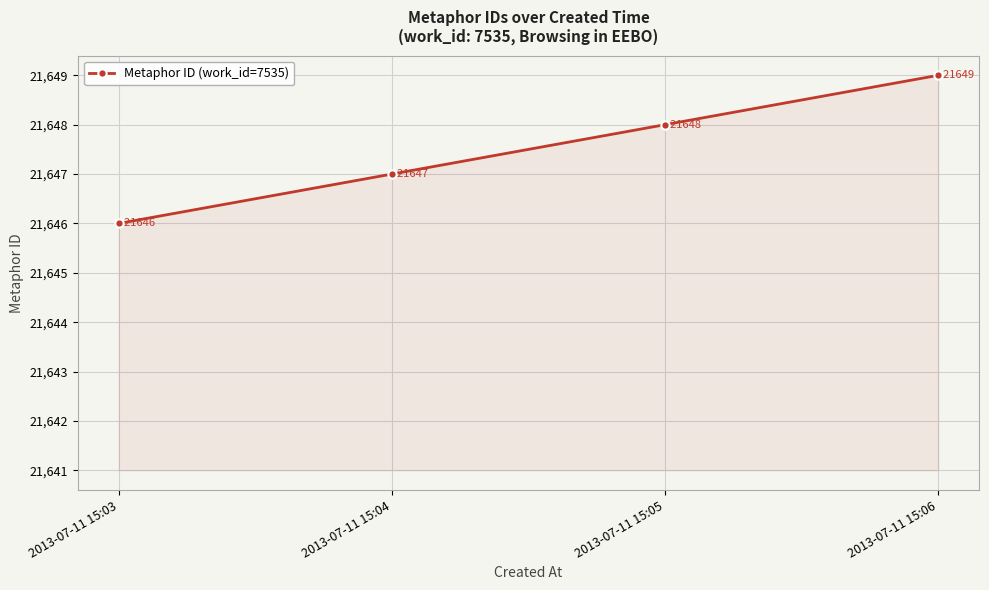

What is the smallest value displayed?

21646